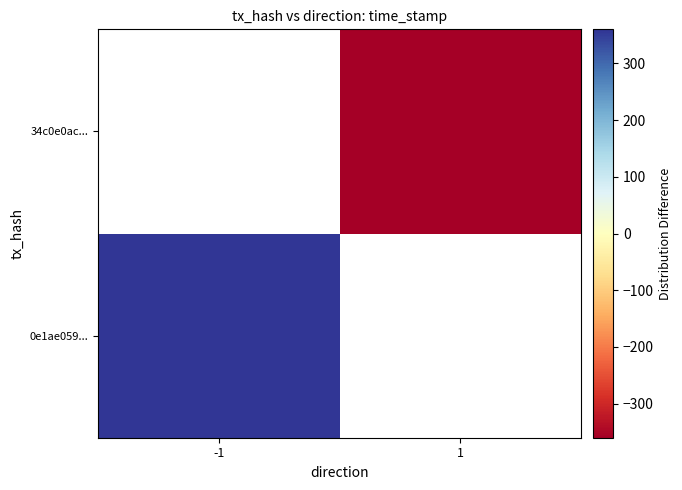

Which category has the highest value across all series?

-1